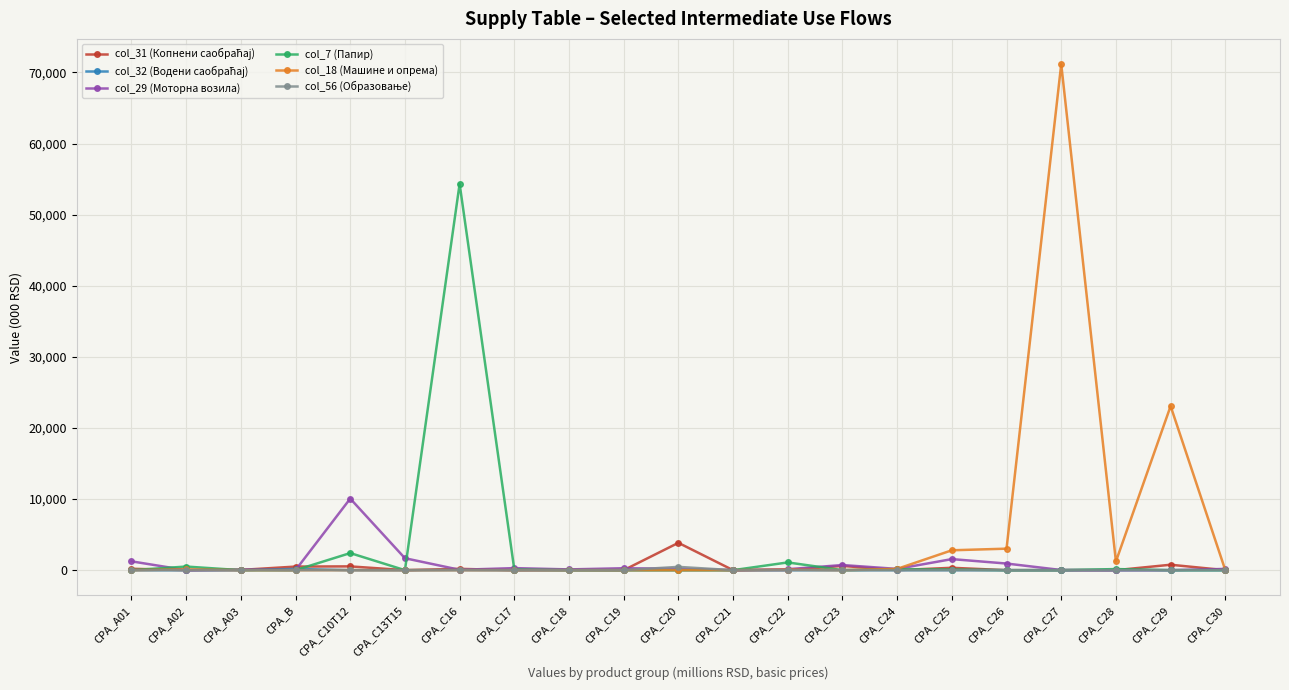

Which series has the widest spread of values?

col_18 (Машине и опрема)